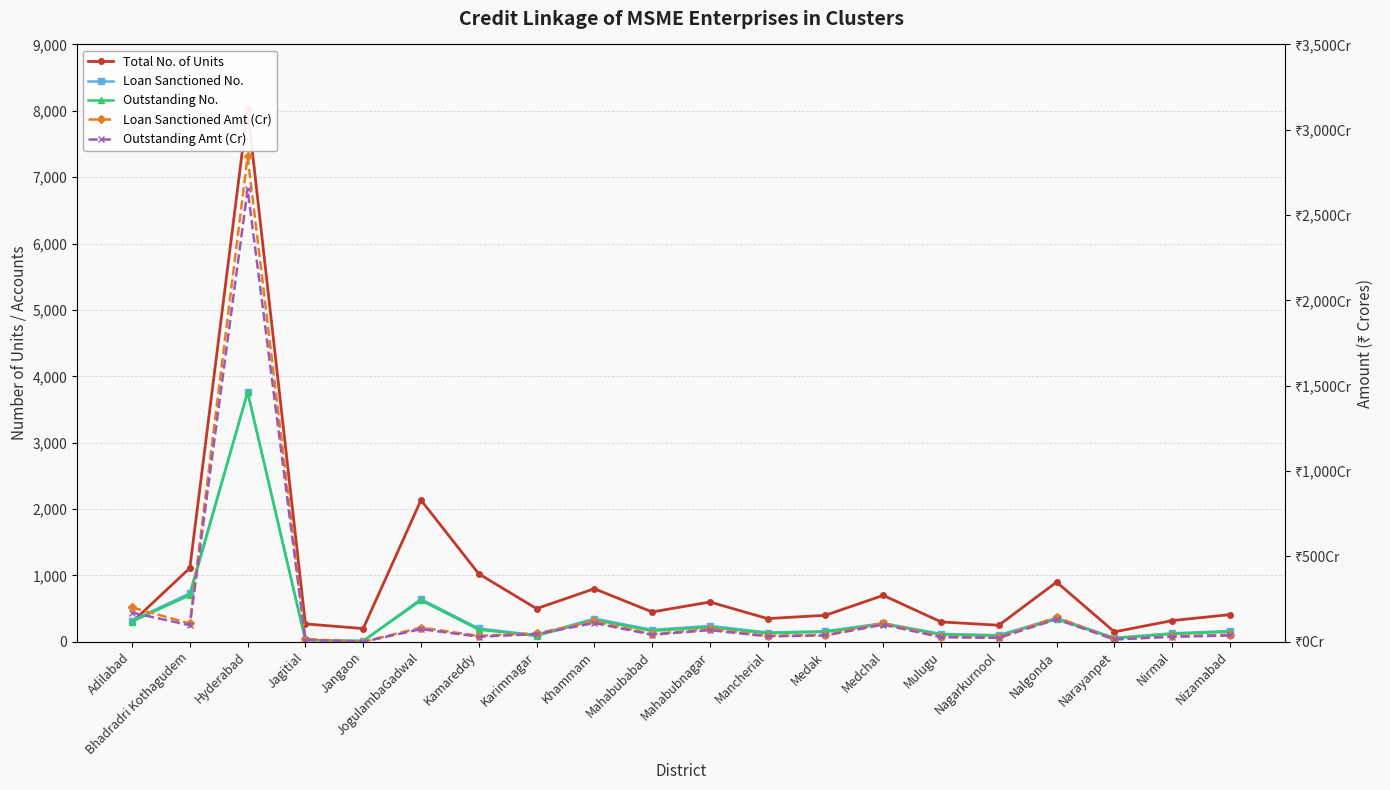

Between Adilabad and JogulambaGadwal, which is larger?

JogulambaGadwal